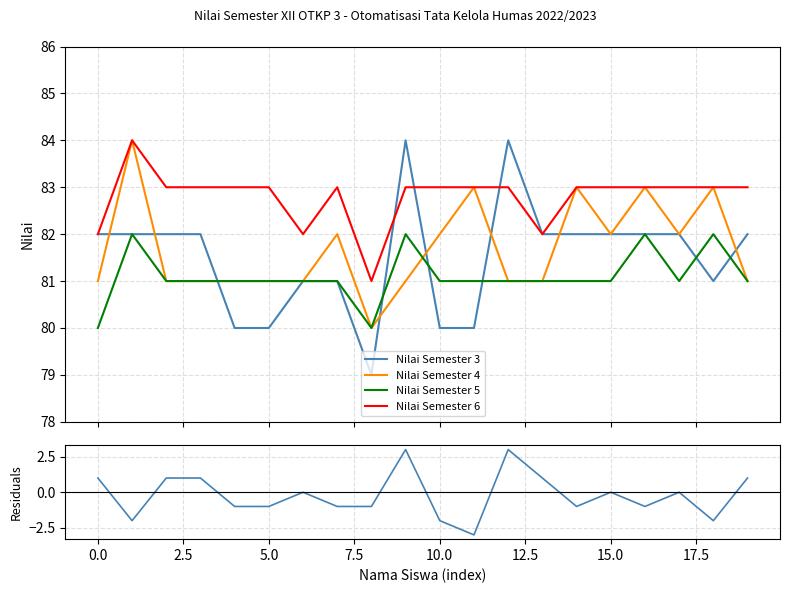

What is the greatest value displayed?

84